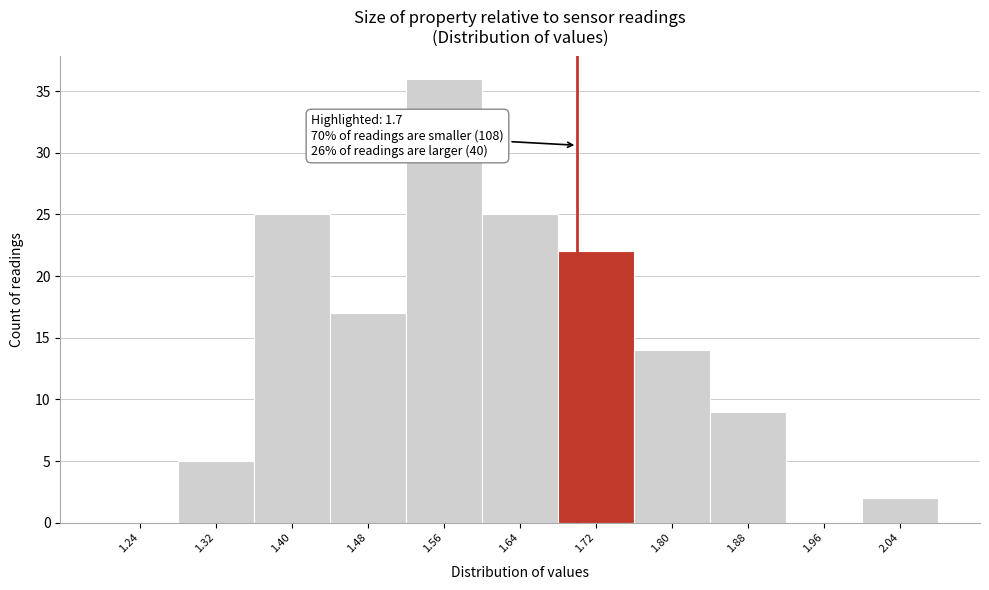

Which range on the x-axis has the tallest bar?

1.52 to 1.60